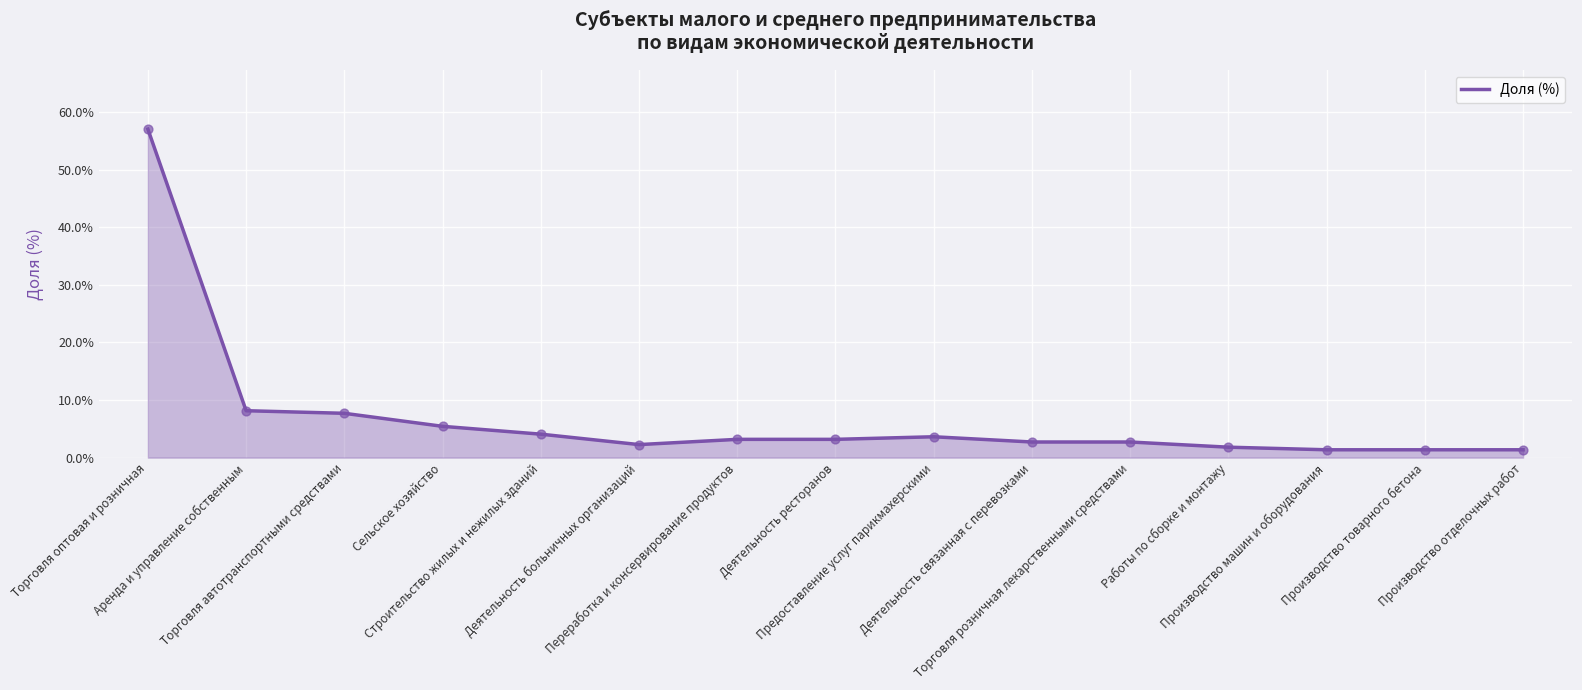

What is the minimum value shown in the chart?

1.4